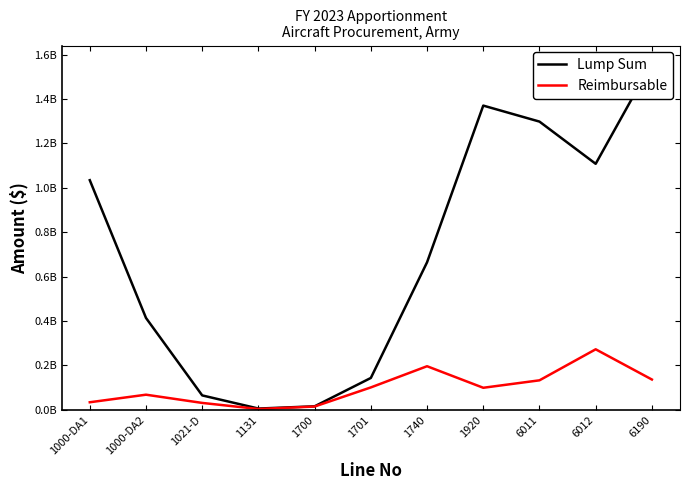

The Reimbursable series shows 99499563.0 at 1920. True or false?

True